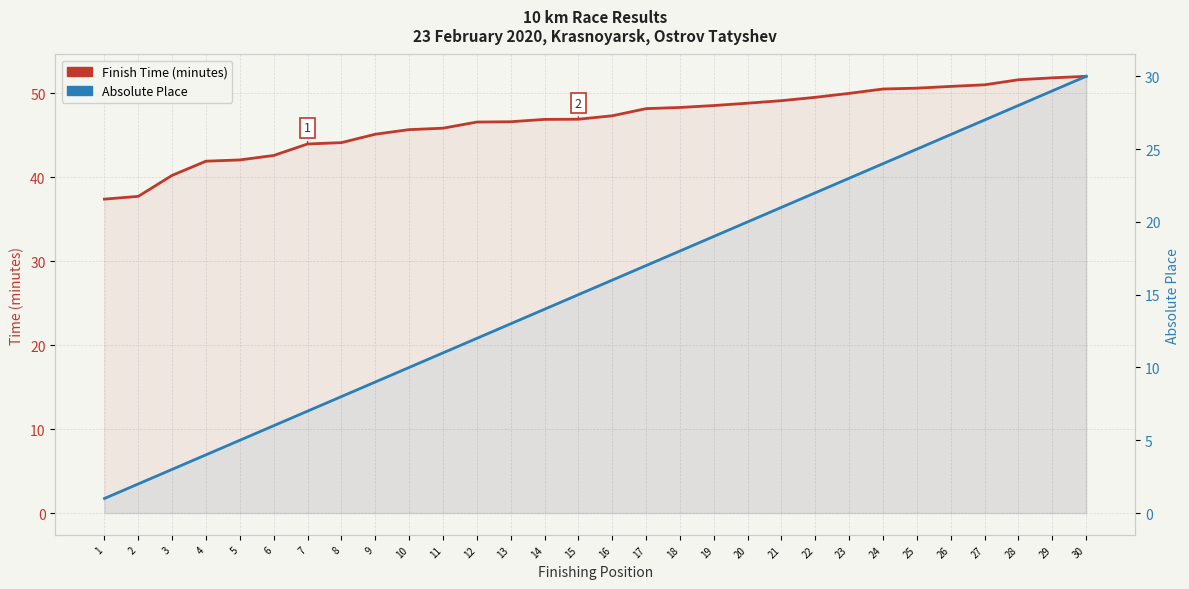

How many distinct data groups are displayed?

2